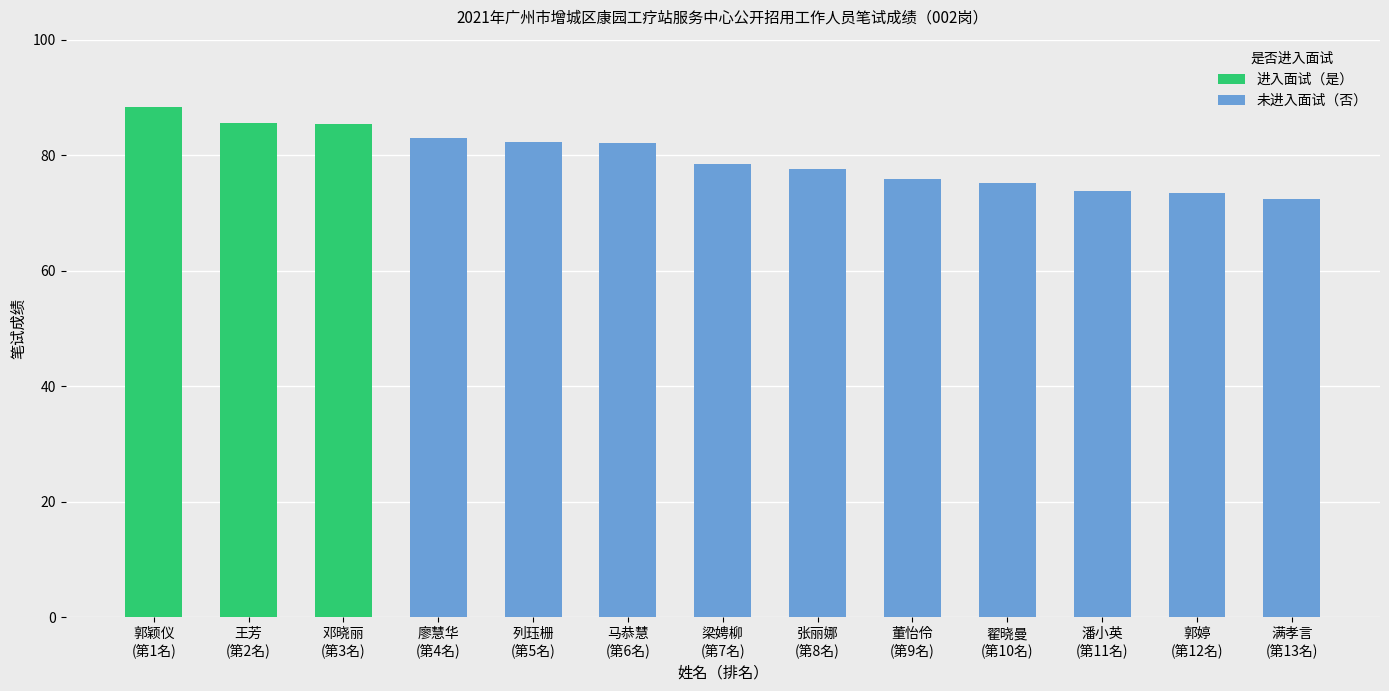

Are the bars horizontal?

No